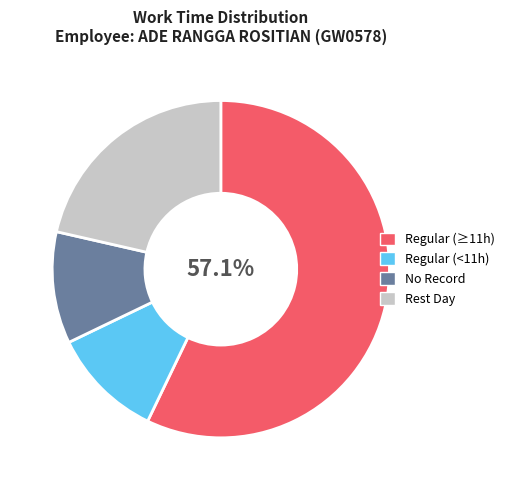

What is the largest slice in the pie chart?

Regular (≥11h)